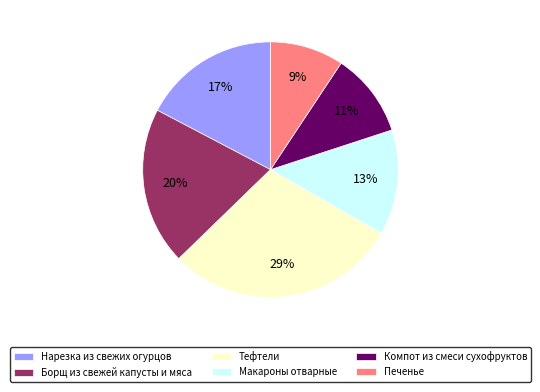

Which has a higher value, Компот из смеси сухофруктов or Печенье?

Компот из смеси сухофруктов